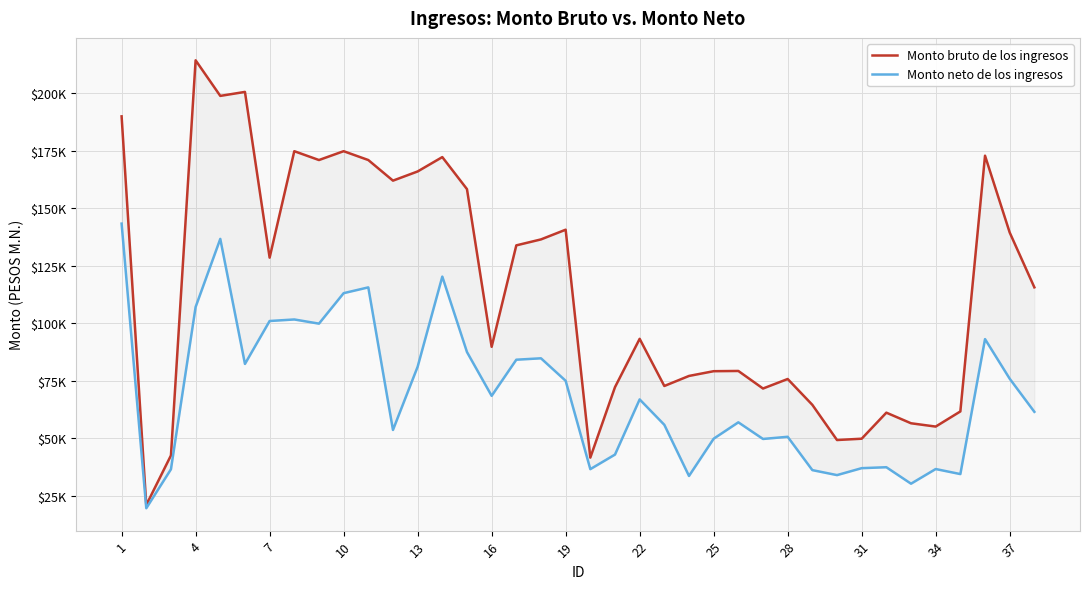

Reading left to right, what are all the values shown in this chart?

Monto bruto de los ingresos: 190049.5	20961.7	42545.5	214439.9	198951.0	200686.4	128582.8	174891.9	171048.3	174891.9	171048.3	162082.3	166081.0	172329.5	158393.9	89793.9	133926.4	136519.9	140738.9	41598.1	72249.8	93273.2	72756.1	77124.9	79189.0	79292.8	71650.8	75793.5	64555.2	49248.1	49819.6	61153.2	56537.1	55098.4	61685.2	172937.1	139515.5	115666.0
Monto neto de los ingresos: 143391.4	19575.1	36529.2	107118.0	136735.1	82350.1	101021.9	101691.4	99879.5	113131.0	115652.0	53634.8	81126.1	120337.4	87517.5	68467.6	84186.4	84798.7	75011.6	36579.5	42915.1	66919.0	55862.0	33617.3	49820.8	56946.5	49711.1	50654.3	36154.0	33985.1	37006.9	37411.4	30249.5	36628.1	34432.5	93148.7	75915.5	61512.4